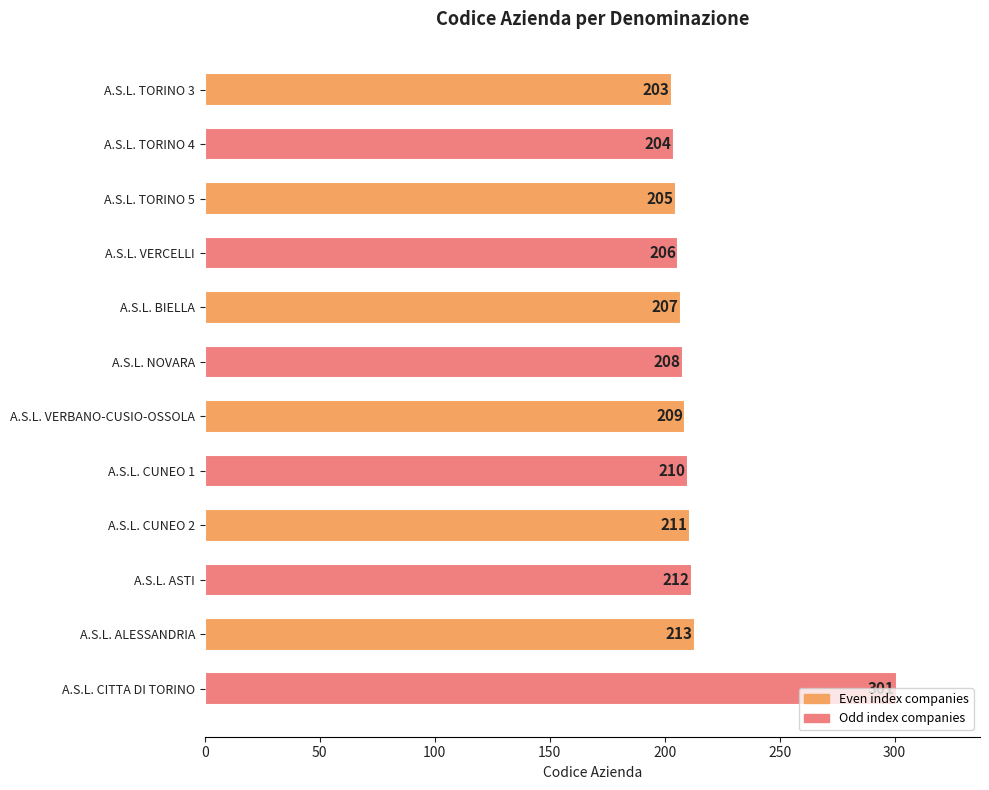

What position from the top is A.S.L. VERBANO-CUSIO-OSSOLA?

7